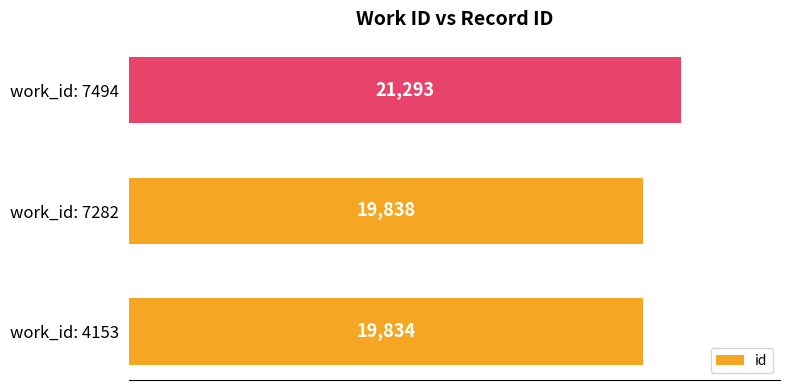

Reading bottom to top, extract all data points from this chart.

work_id: 4153=19834	work_id: 7282=19838	work_id: 7494=21293